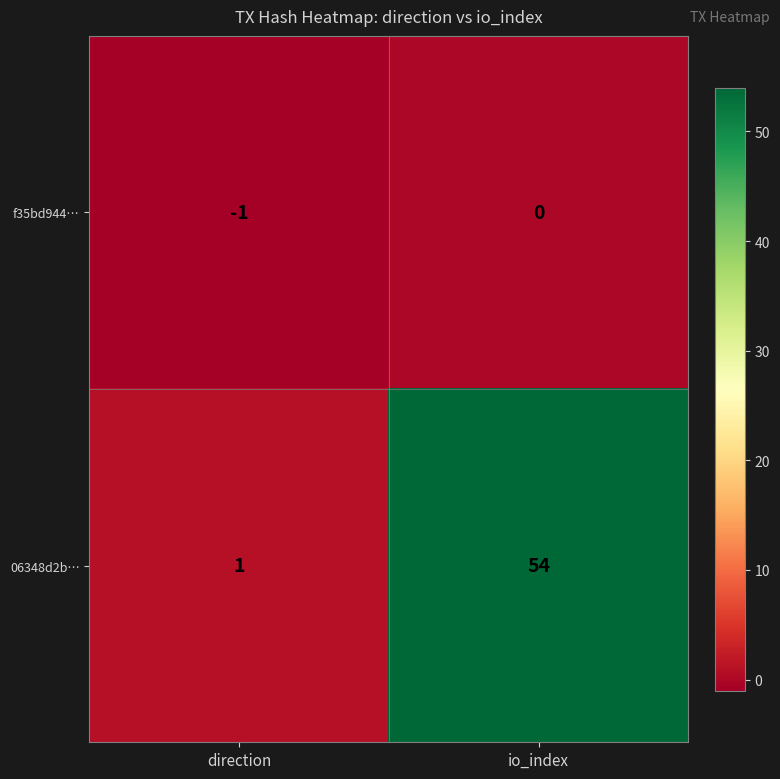

At how many categories does at least one series exceed 53?

1